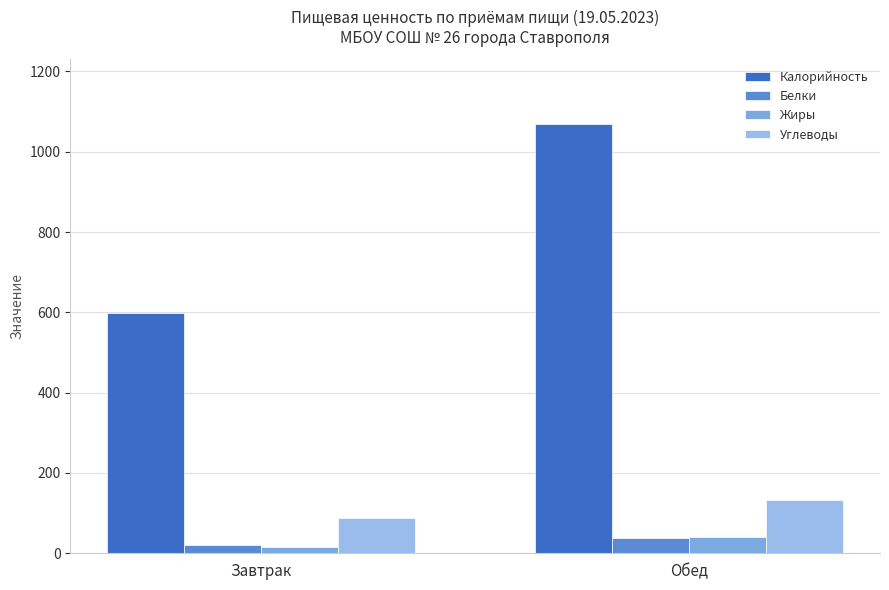

What are all the series names shown in the legend?

Калорийность, Белки, Жиры, Углеводы